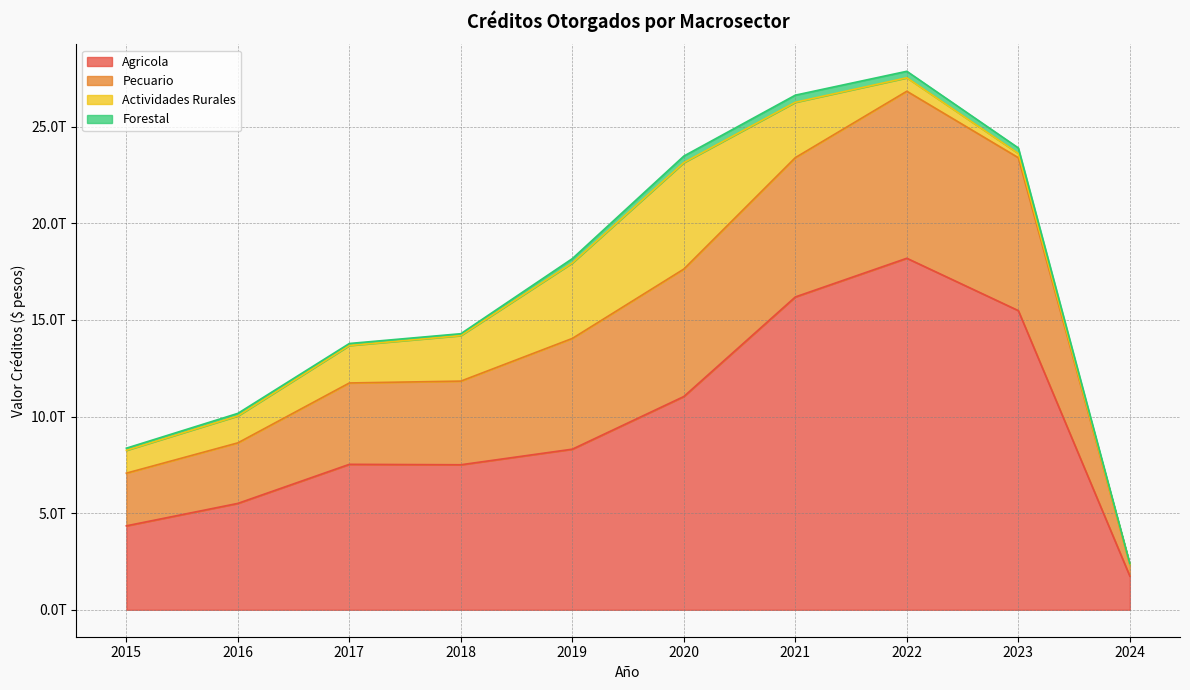

What are all the series names shown in the legend?

Agricola, Pecuario, Actividades Rurales, Forestal